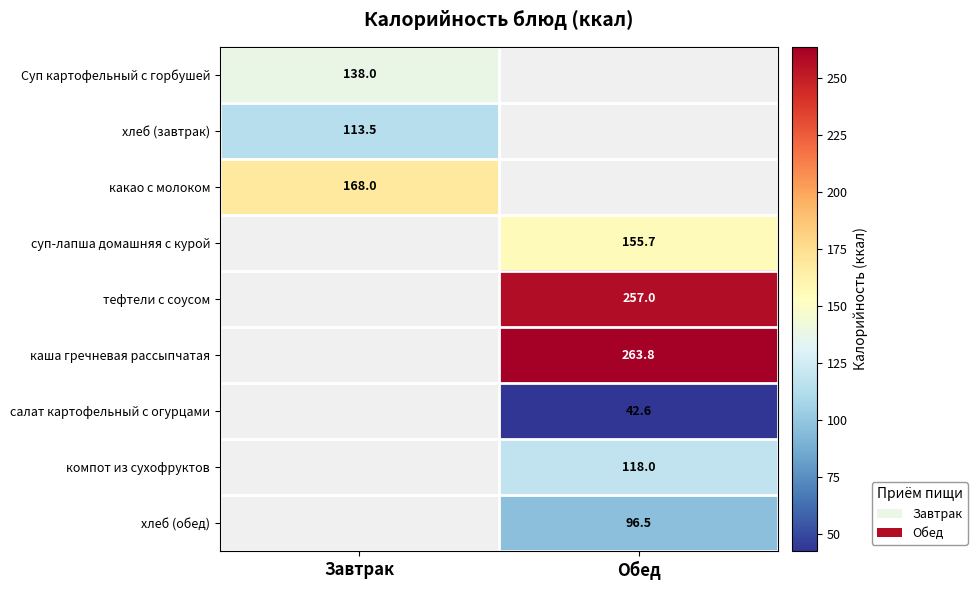

The каша гречневая рассыпчатая series shows 263.8 at Обед. True or false?

True